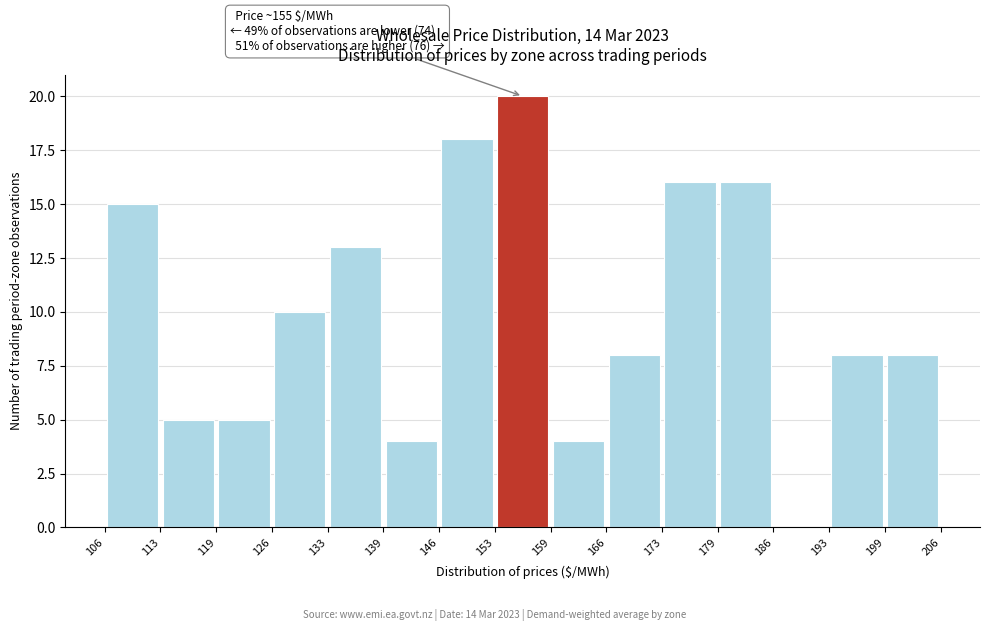

Which range on the x-axis has the tallest bar?

153 to 159